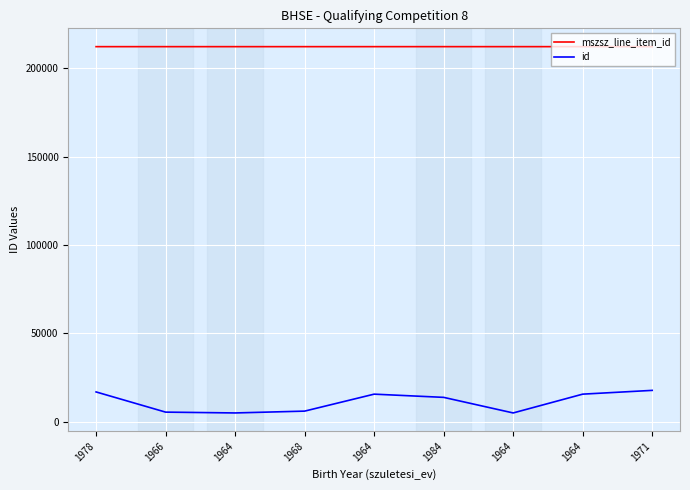

True or false: mszsz_line_item_id and id intersect in this chart.

False